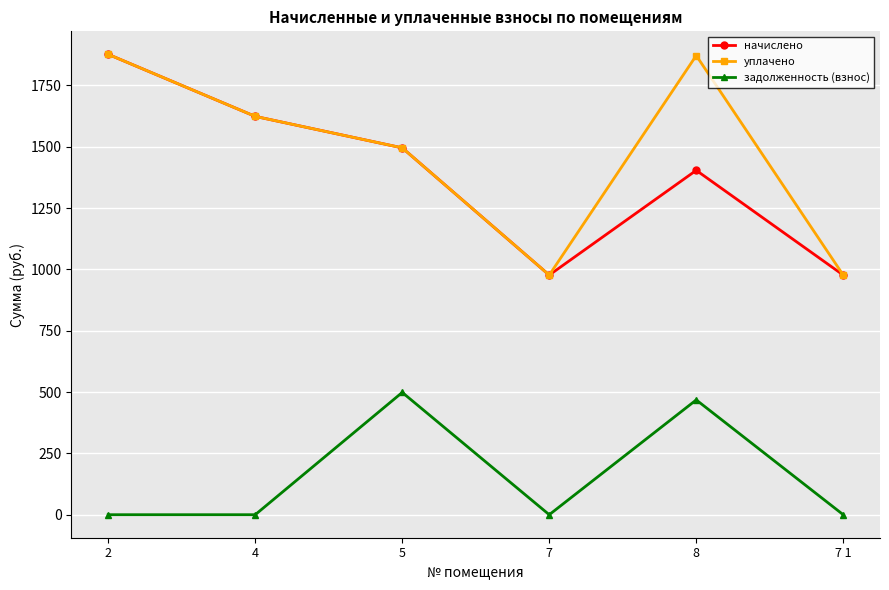

True or false: уплачено has more than 2 interior local peaks.

False